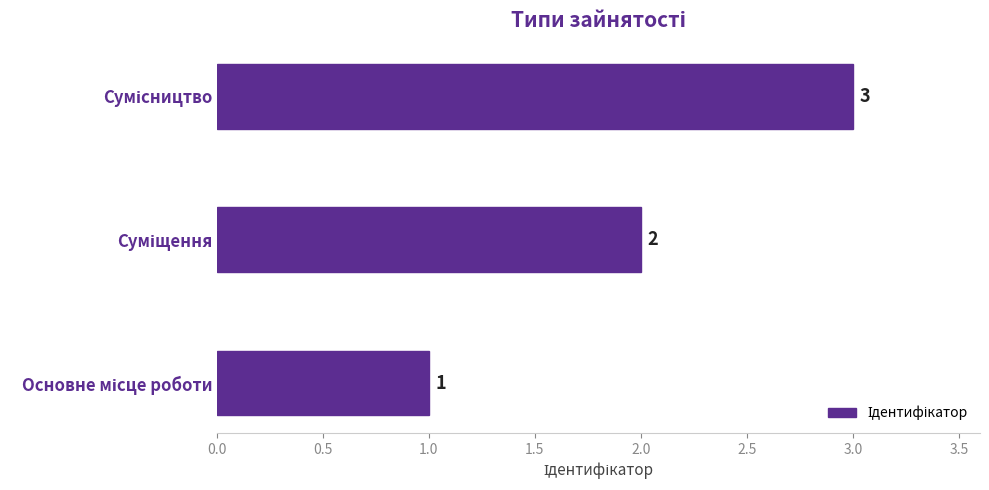

How many values are between 1 and 3?

3